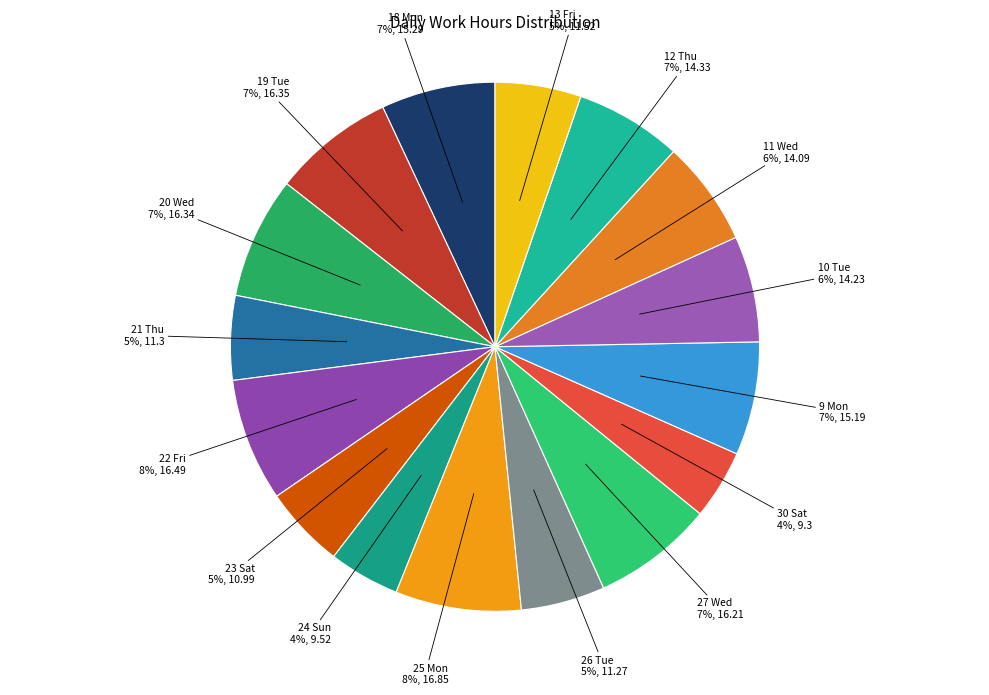

Is the sum of 25 Mon and 24 Sun greater than half?

No